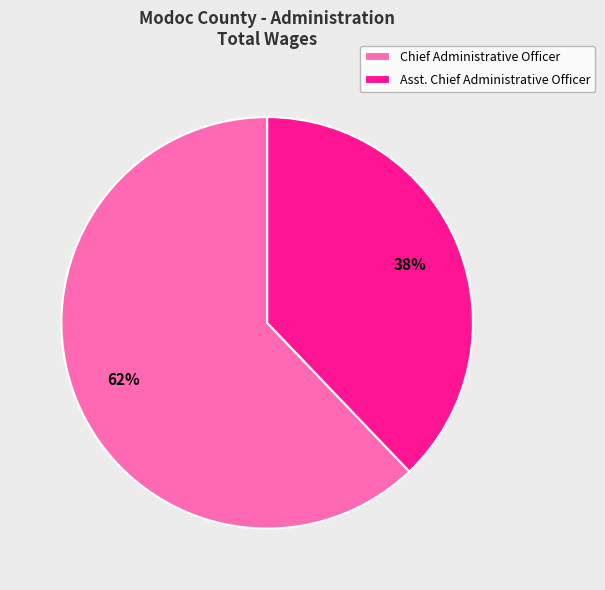

To the nearest percent, what is the average slice percentage?

50%